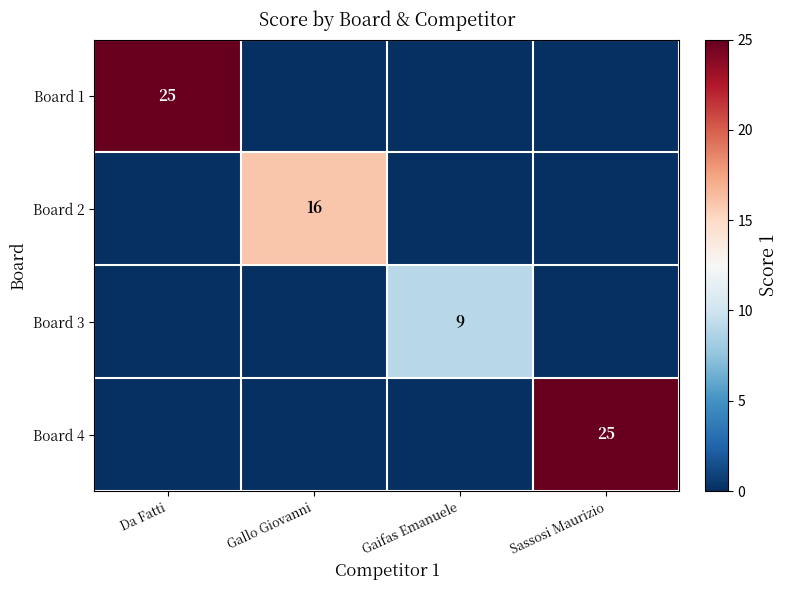

The Board 1 series shows 17 at Da Fatti. True or false?

False